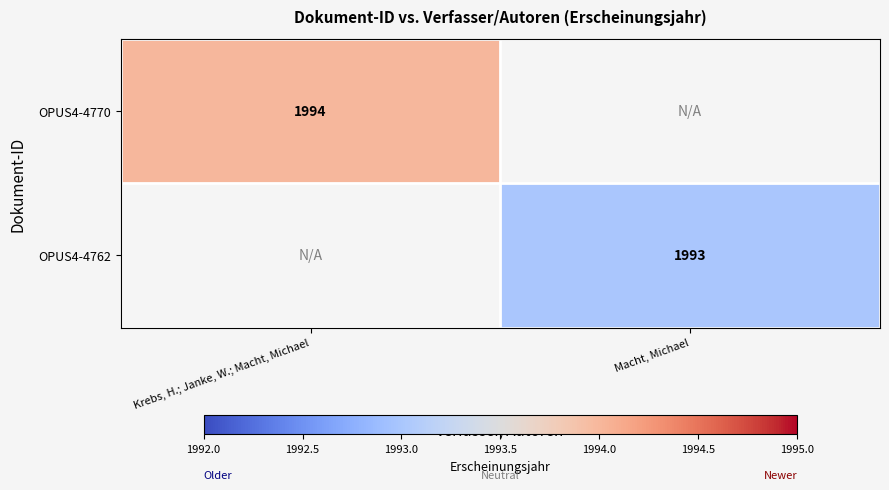

What is the minimum value shown in the chart?

1993.0